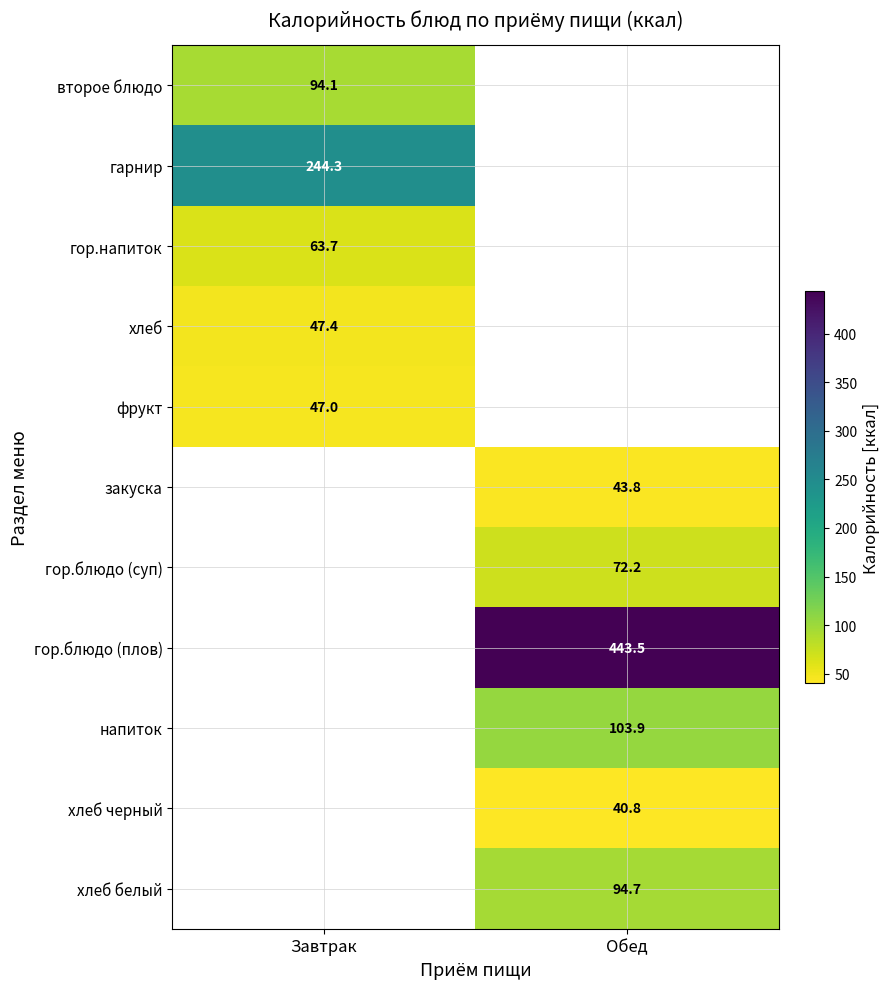

The закуска series shows 18.6 at Обед. True or false?

False